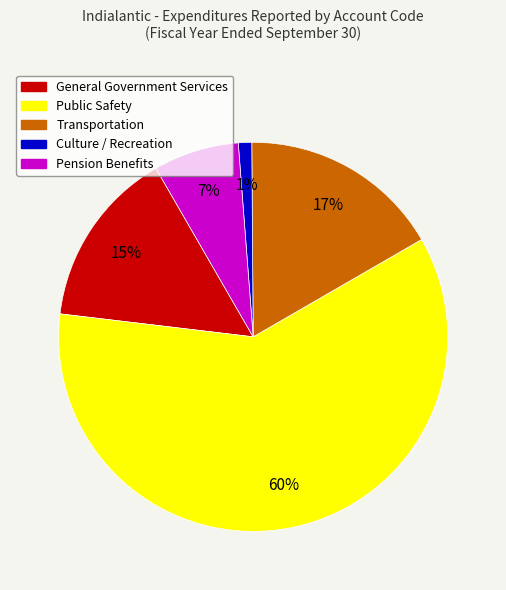

Combined, do Public Safety and General Government Services account for over 50%?

Yes